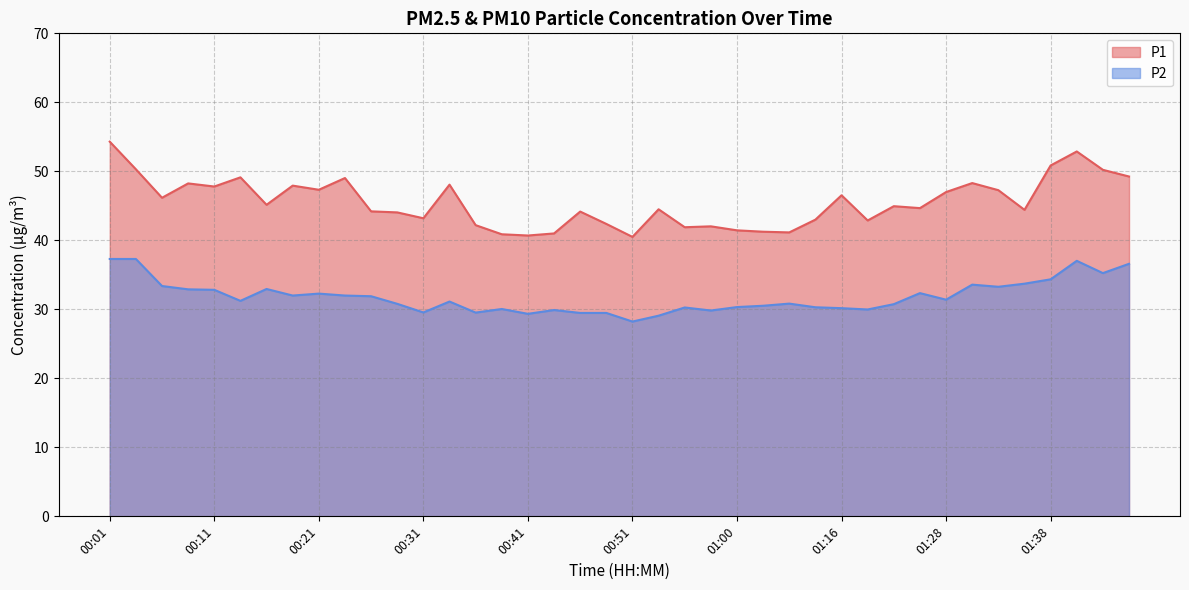

What is the difference between the highest and lowest values at 01:36?

10.7